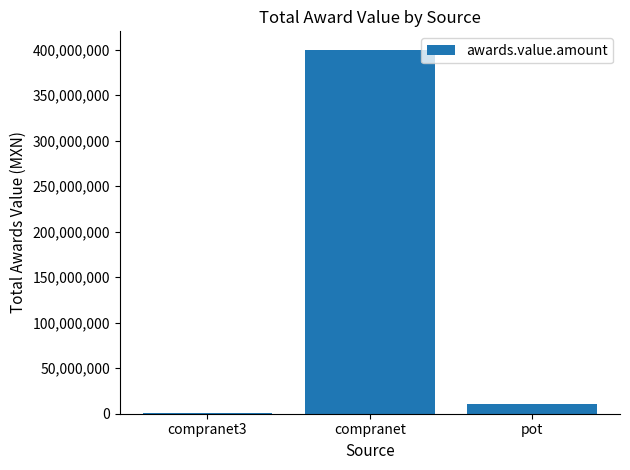

What is the greatest value displayed?

400054863.7